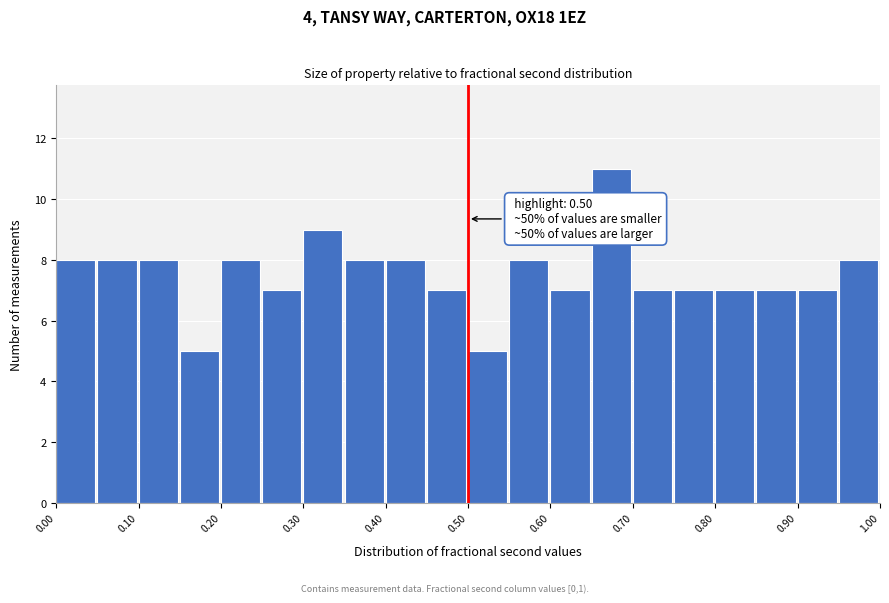

Which range on the x-axis has the tallest bar?

0.65 to 0.70